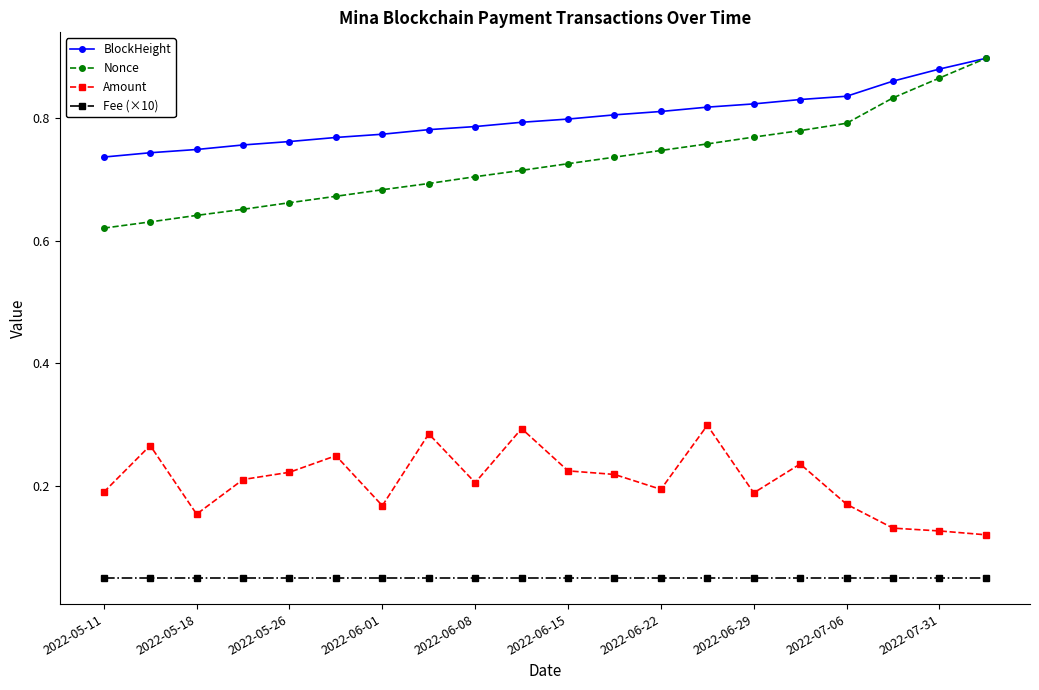

True or false: BlockHeight and Fee (×10) intersect in this chart.

False